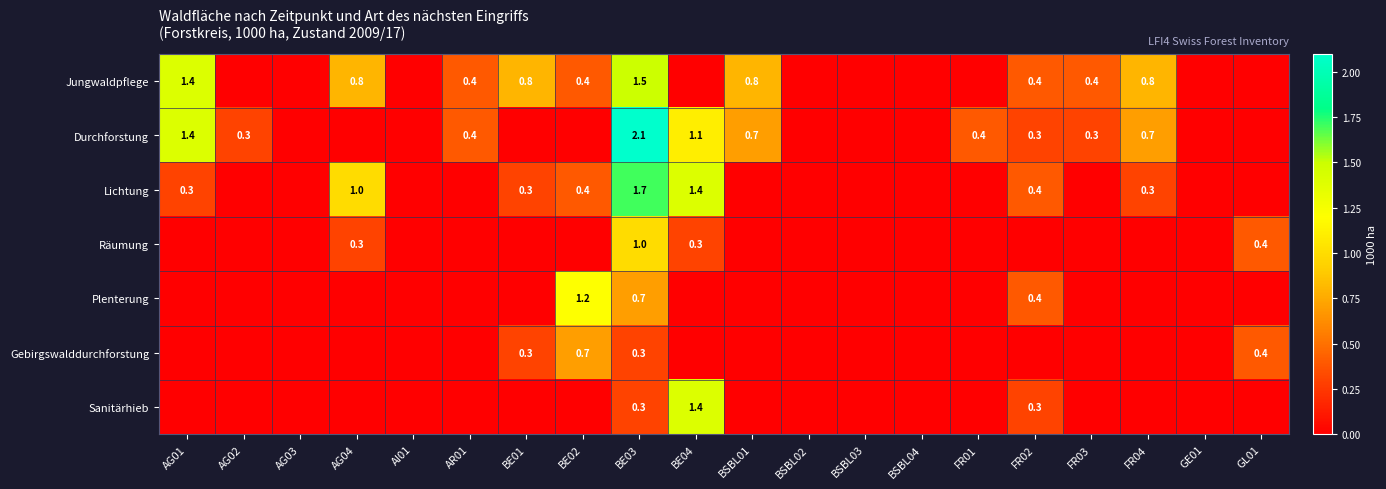

What is the total value across all series at BE03?

7.6